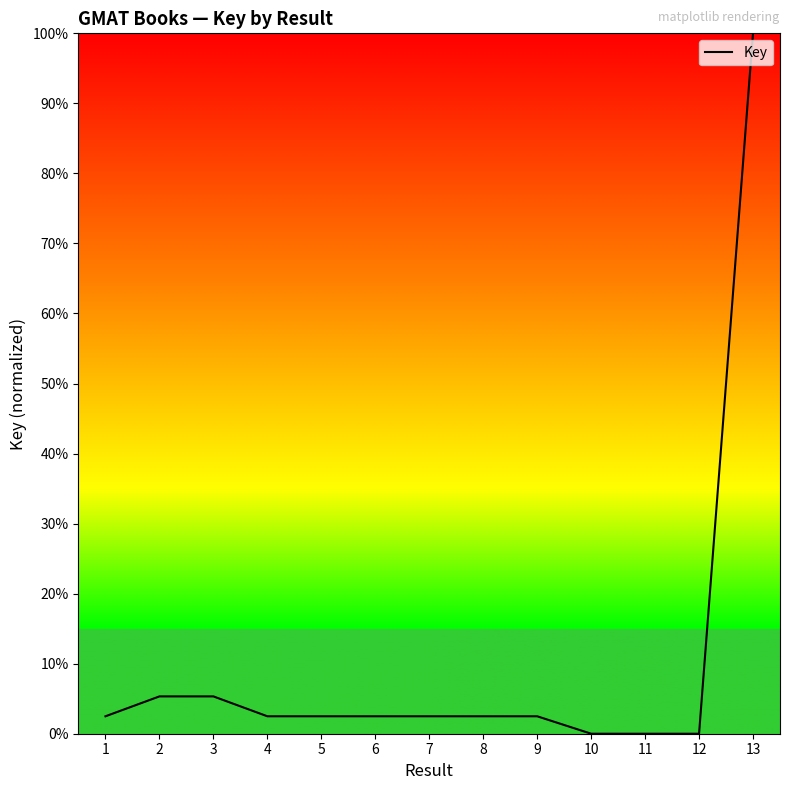

What is the approximate value at 1?

2.5